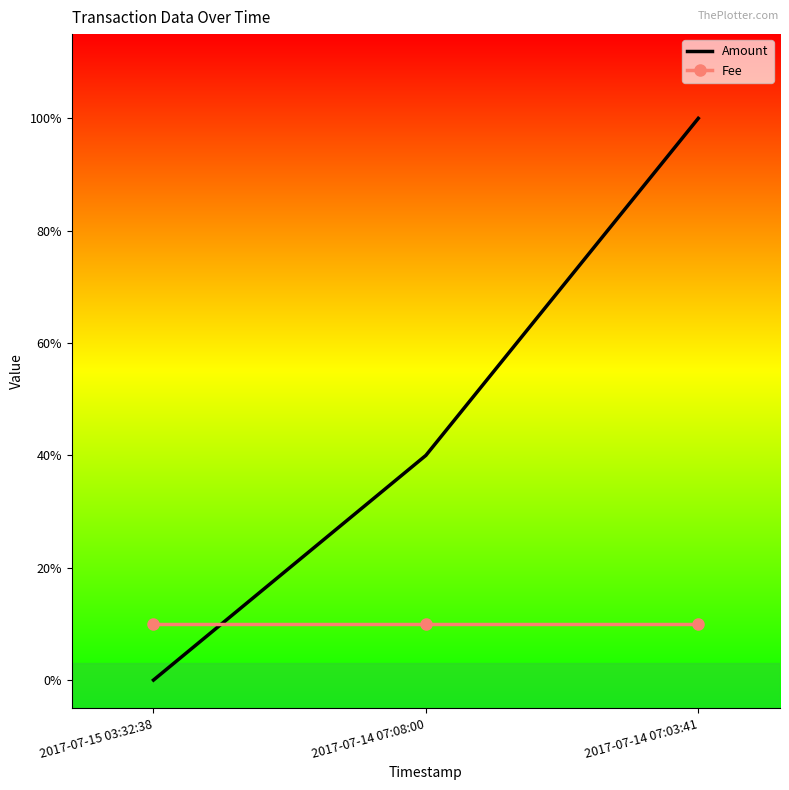

Is the value of Amount at 2017-07-14 07:03:41 greater than the value of Fee at 2017-07-14 07:03:41?

Yes